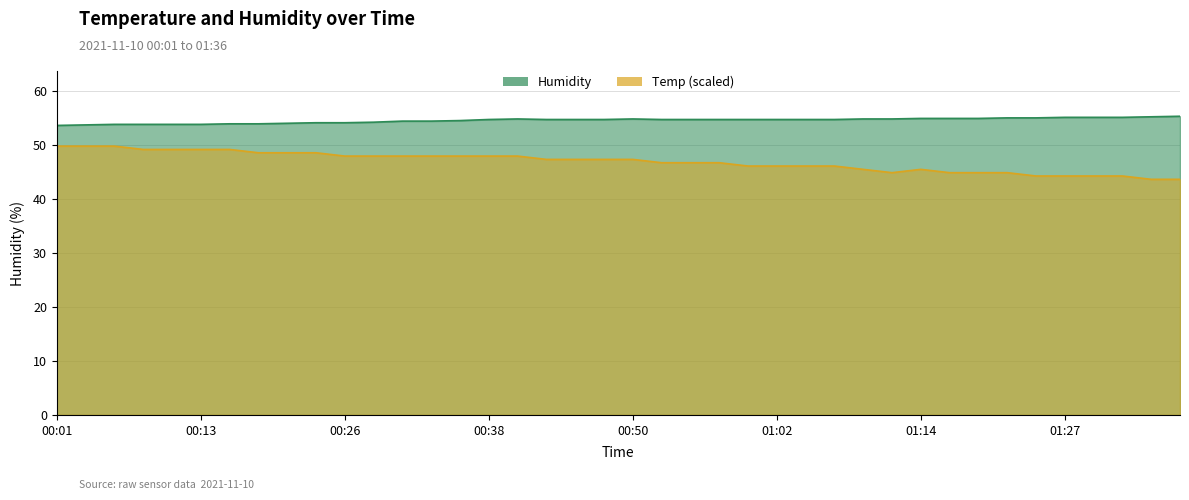

Which category has the highest value in the Humidity series?

01:36